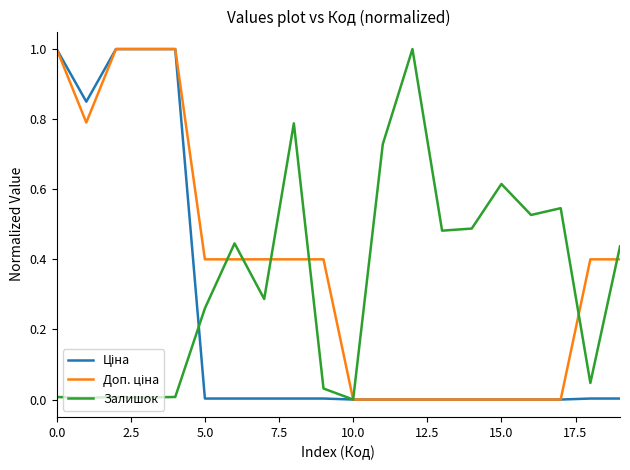

What is the maximum value shown in the chart?

1.0